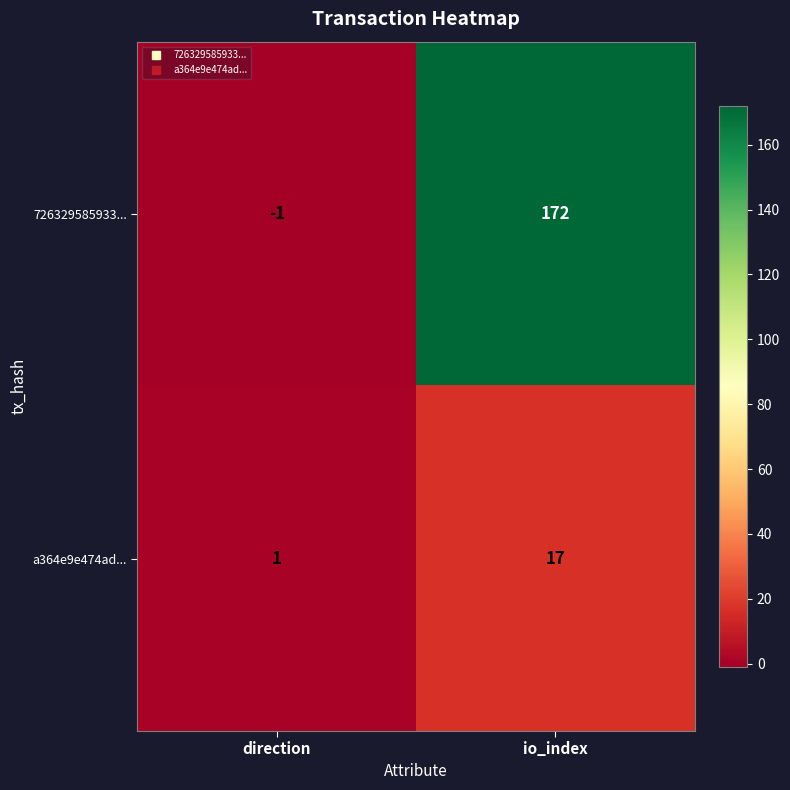

What is the greatest value displayed?

172